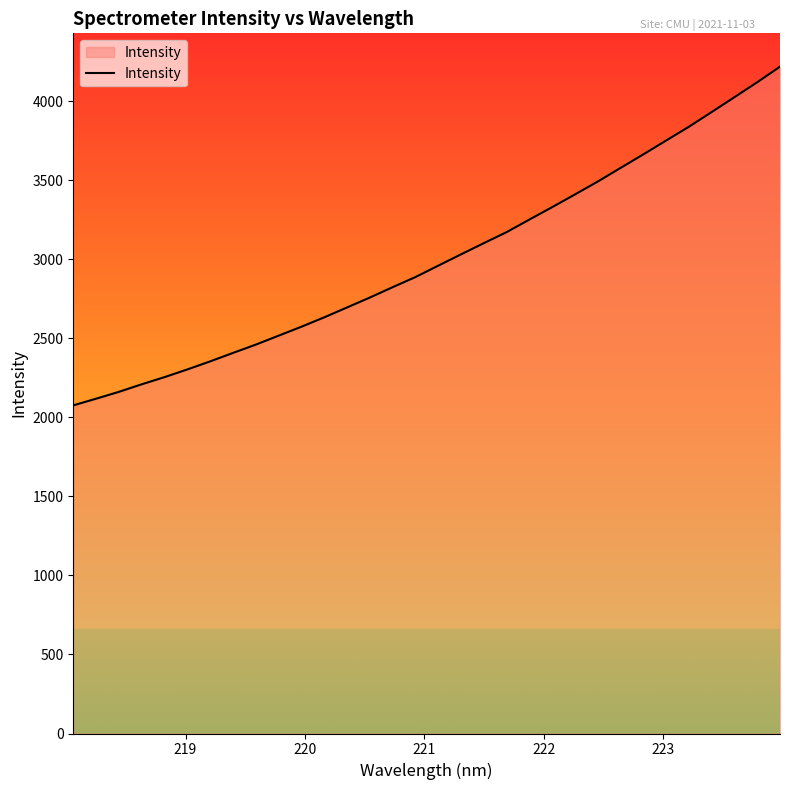

What is the smallest value displayed?

2076.7